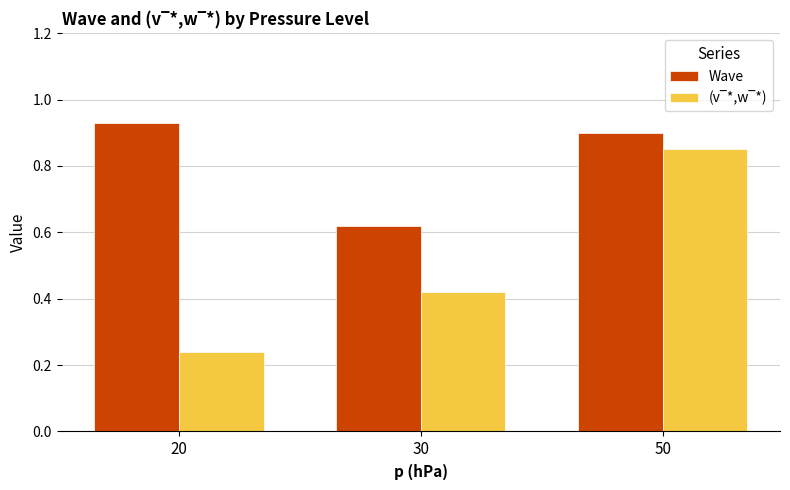

What is the total value across all series at 20?

1.2